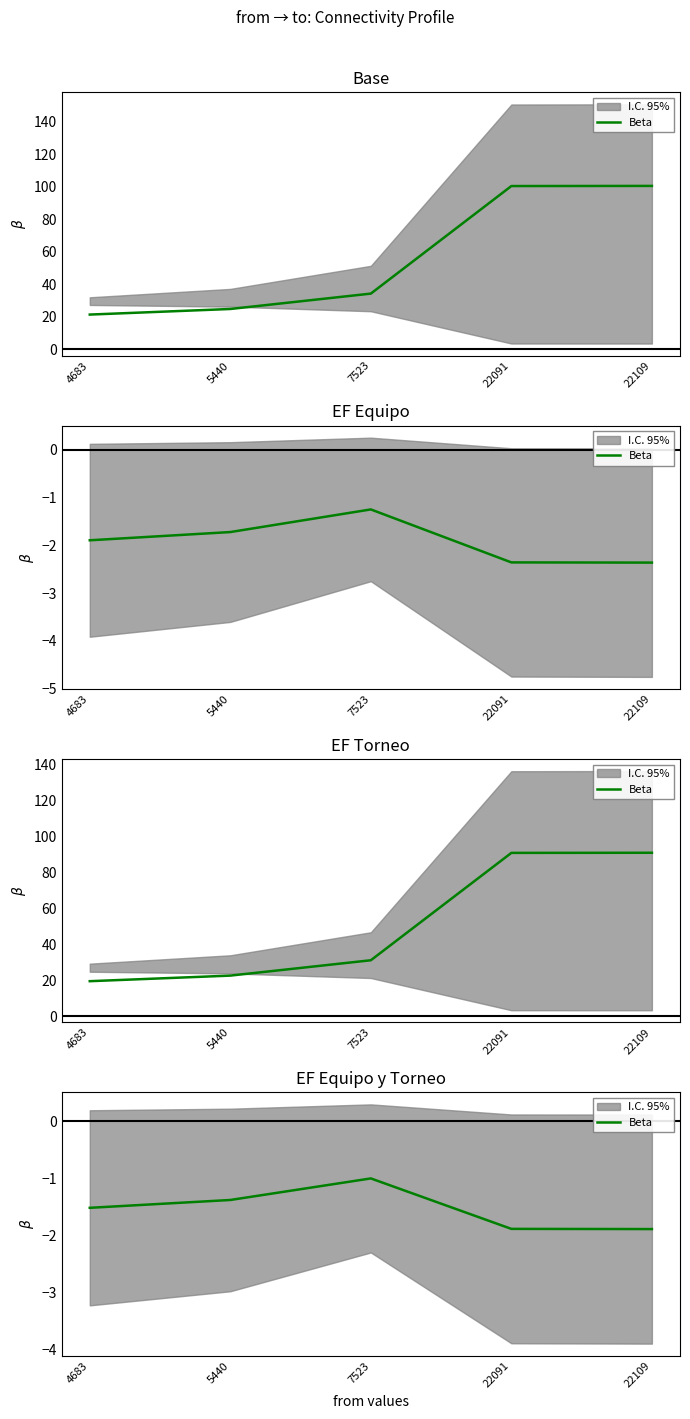

Is it true that the value at 5440 is -1.4?

True